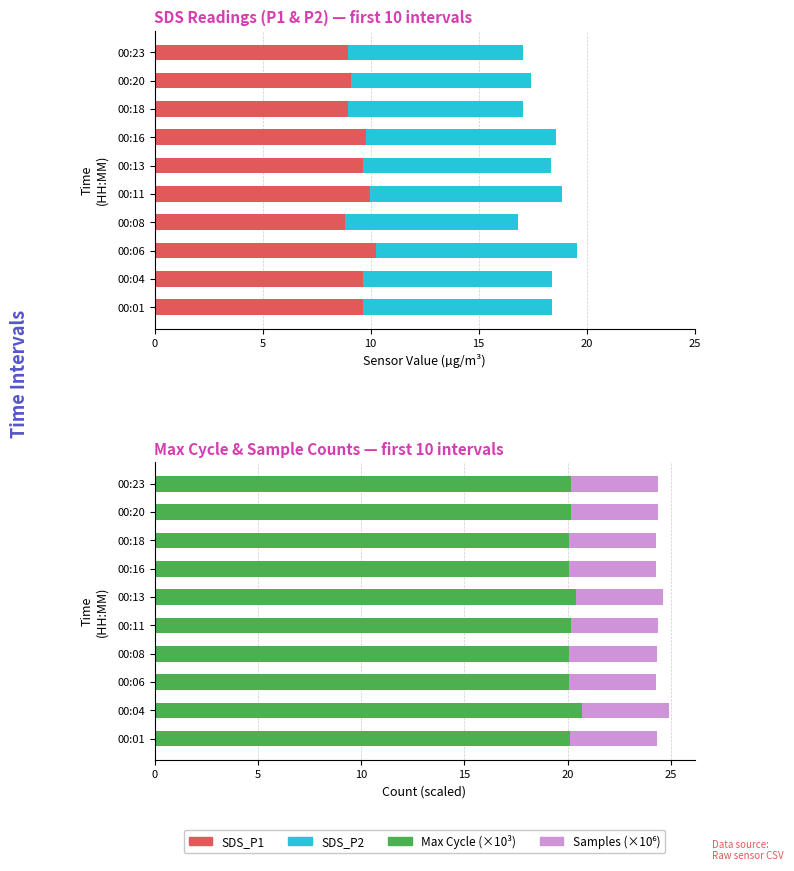

What is the sum of all Max Cycle (×10³) values?

201.9